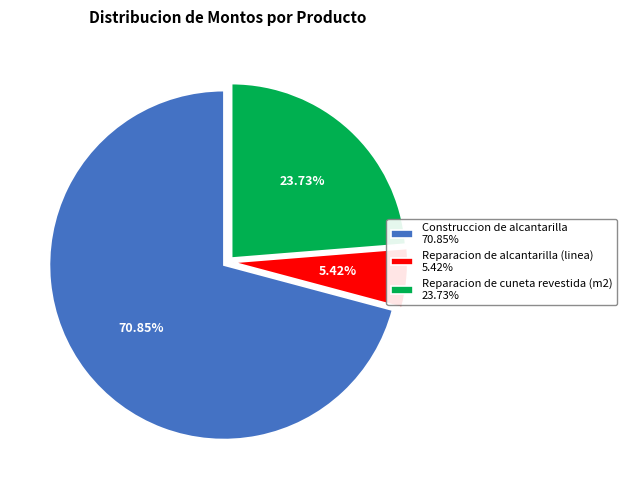

Does Reparacion de cuneta revestida (m2) account for over 50% of the chart?

No